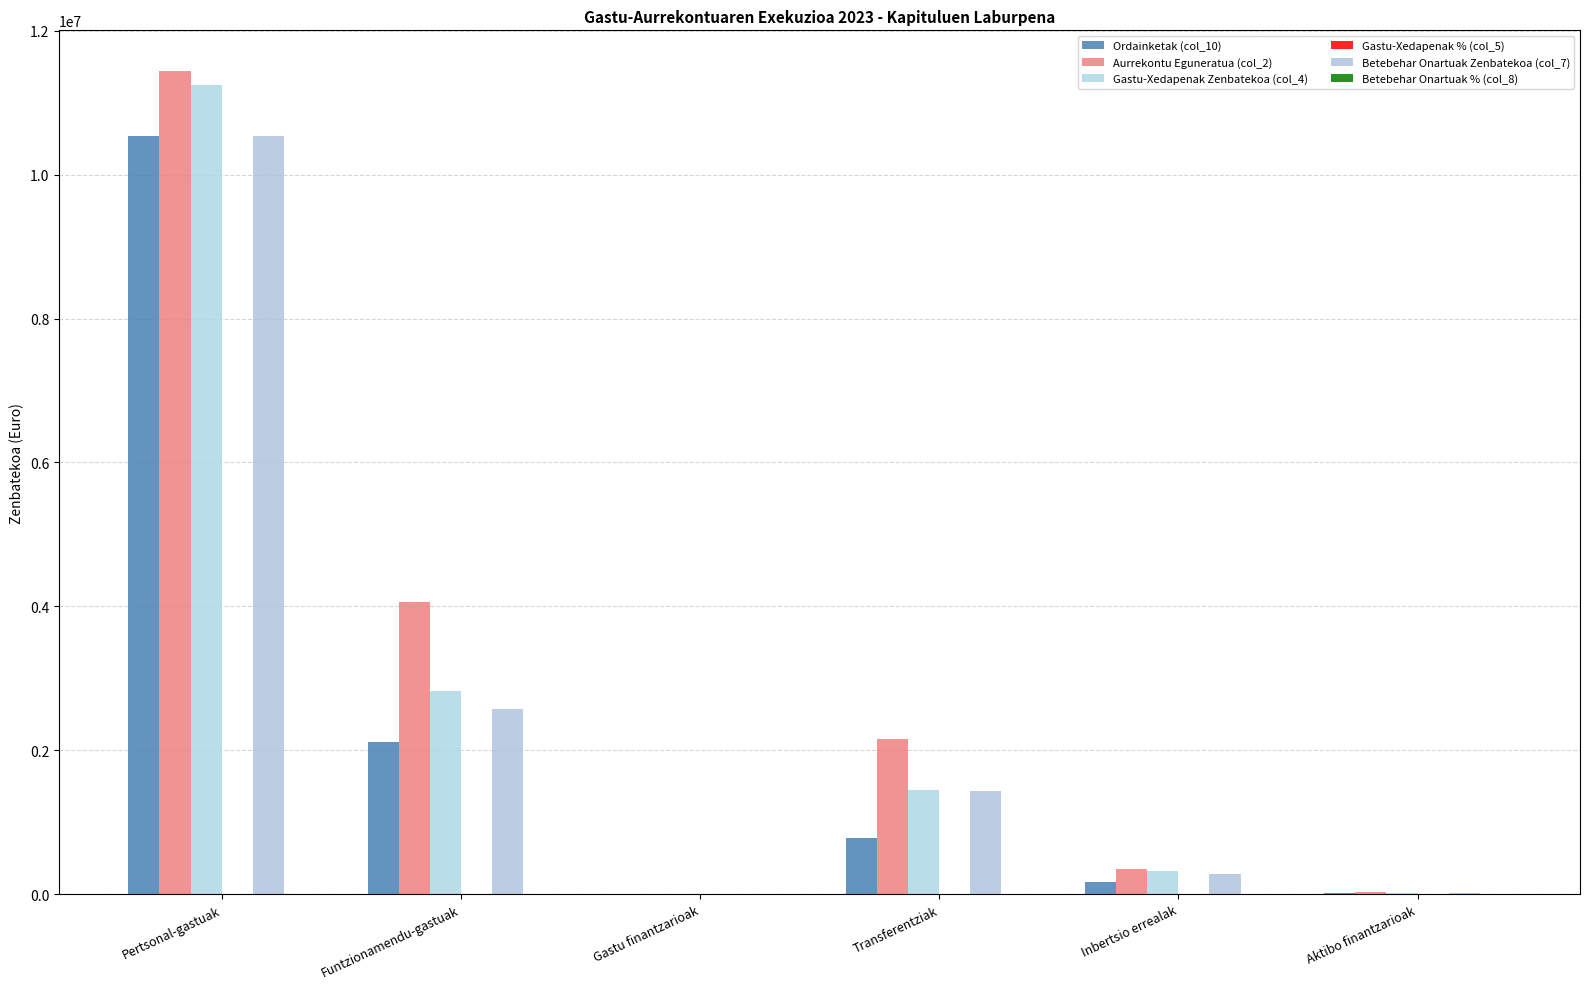

Reading left to right, extract all data points from this chart.

Ordainketak (col_10): 10532719.6	2111628.2	210.2	785870.8	163548.2	12000.0
Aurrekontu Eguneratua (col_2): 11433240.1	4064026.7	1500.0	2151592.5	346000.0	30000.0
Gastu-Xedapenak Zenbatekoa (col_4): 11245547.7	2825734.5	210.2	1451522.7	315236.0	12000.0
Gastu-Xedapenak % (col_5): 98.4	69.5	14.0	67.5	91.1	40.0
Betebehar Onartuak Zenbatekoa (col_7): 10532719.6	2579952.5	210.2	1428221.7	283913.0	12000.0
Betebehar Onartuak % (col_8): 92.1	63.5	14.0	66.4	82.1	40.0